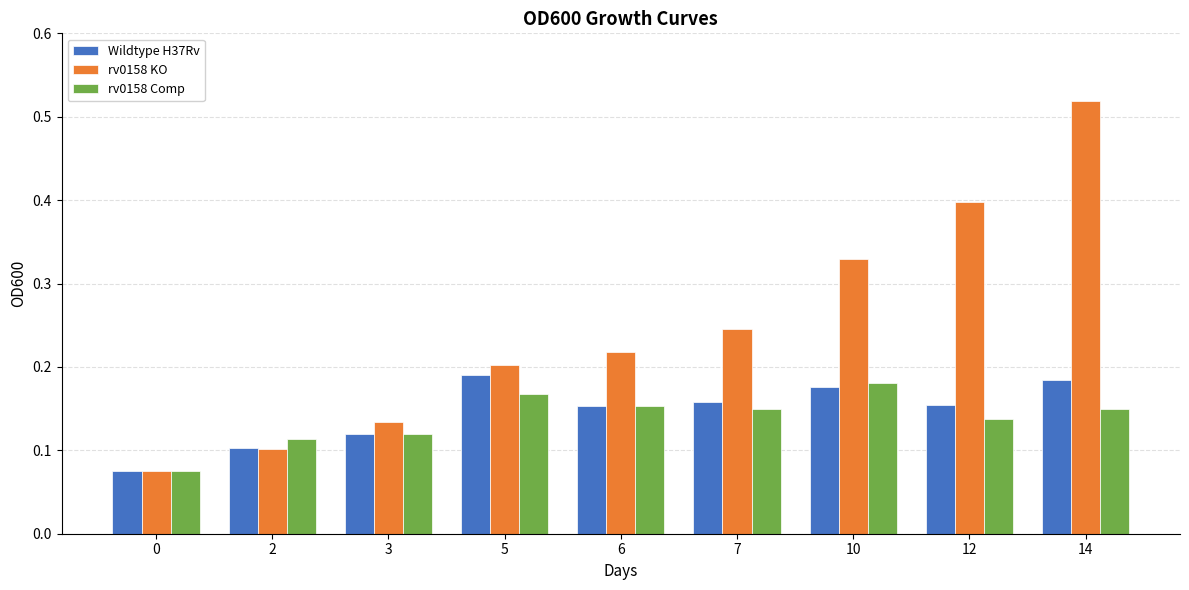

Which series changed the most between 2 and 12?

rv0158 KO